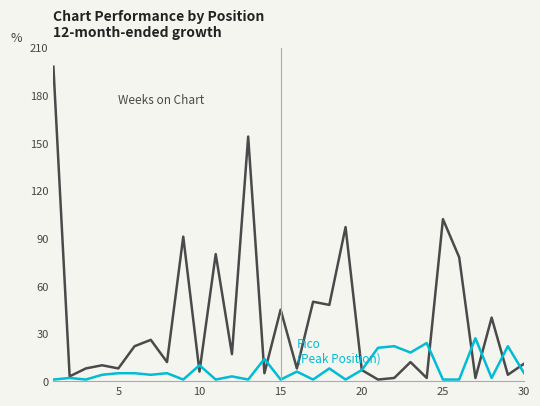

What is the maximum value shown in the chart?

198